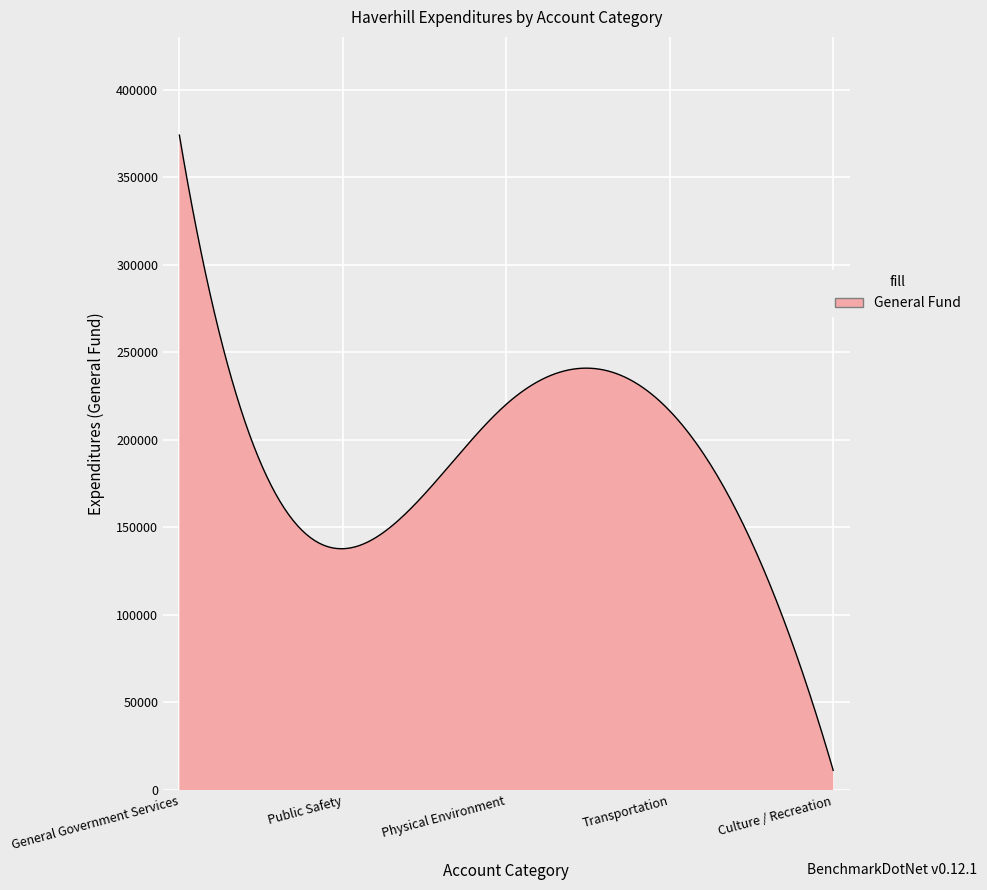

What is the greatest value displayed?

374049.0